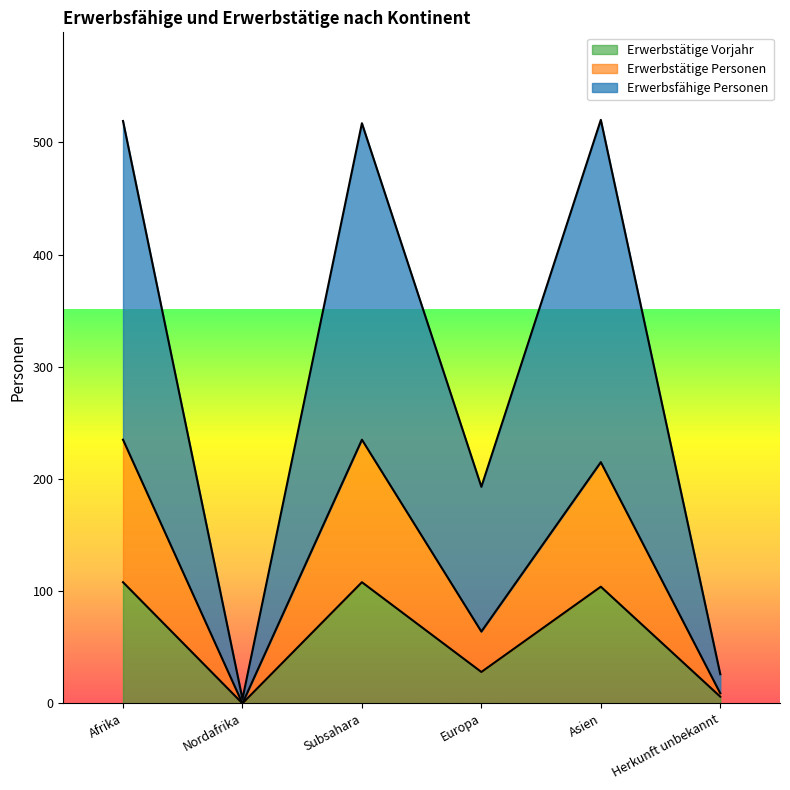

How many values in Erwerbstätige Personen are above zero?

5